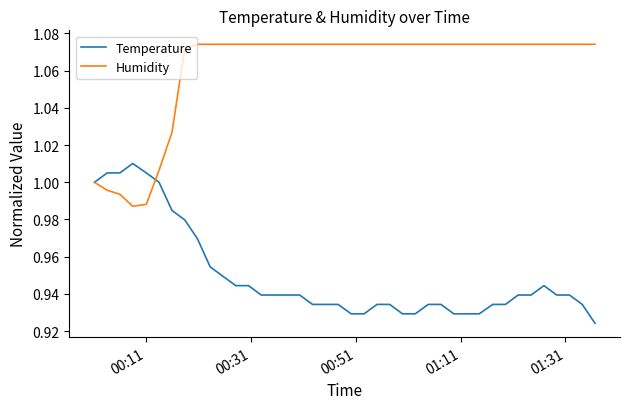

What is the sum of all Humidity values?

42.4